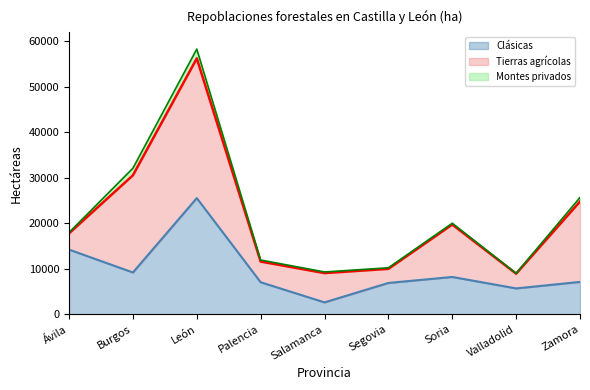

True or false: Clásicas and Montes privados intersect in this chart.

False